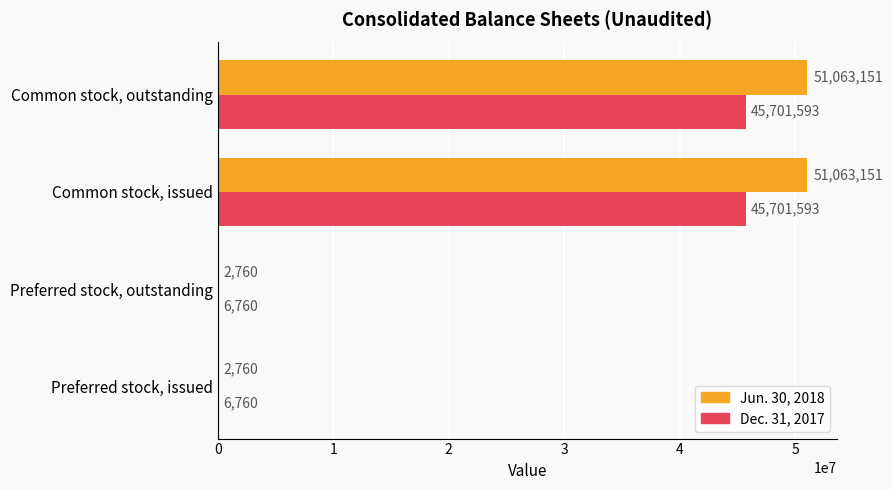

Which series has the largest total across all categories?

Jun. 30, 2018